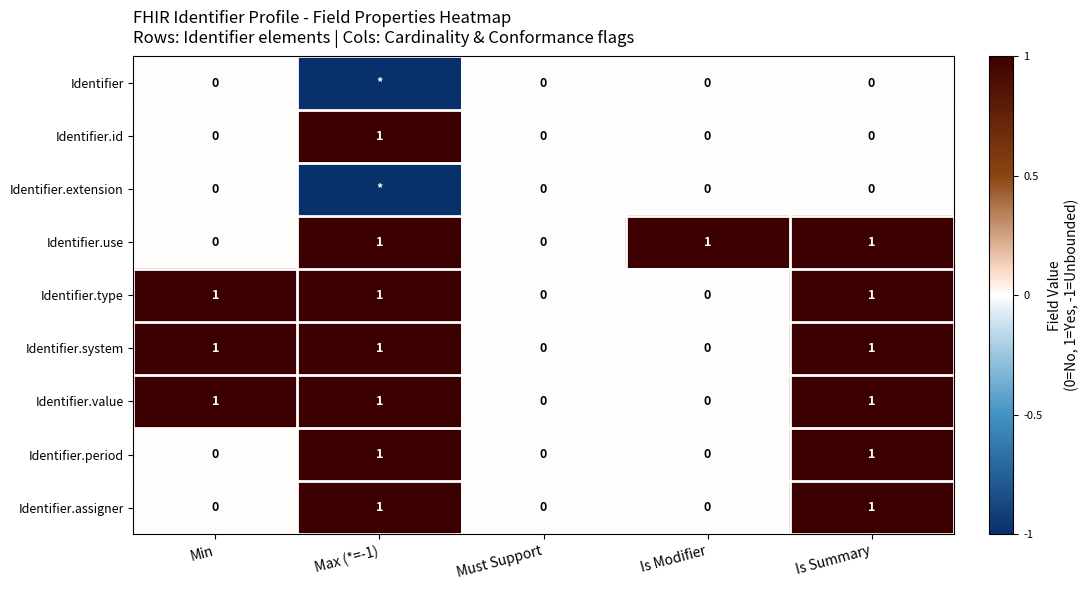

Is it true that Identifier.value equals -1 at Is Modifier?

False